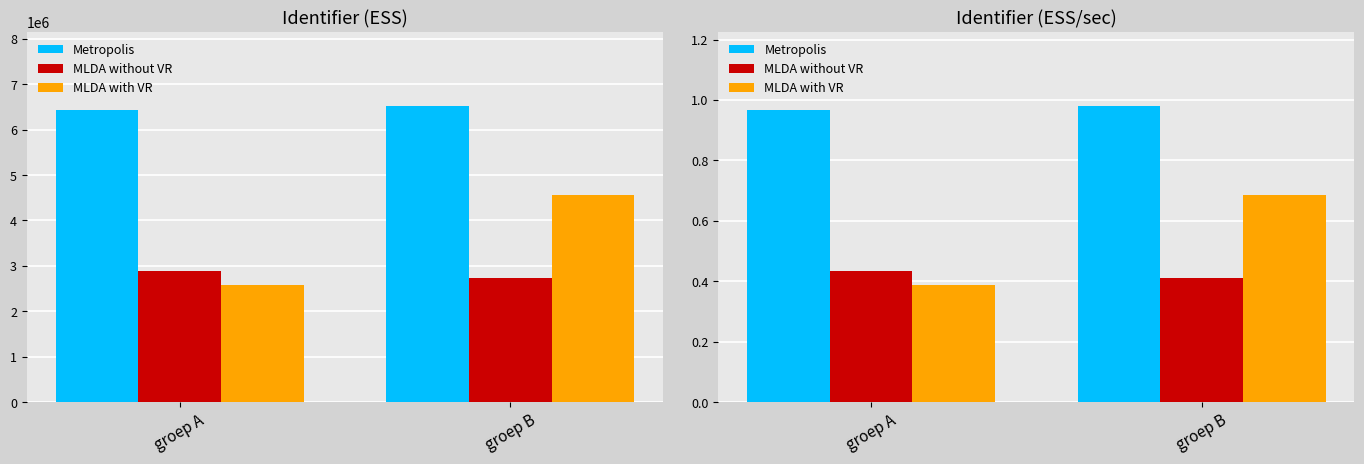

The MLDA with VR series shows 0.2 at groep A. True or false?

False